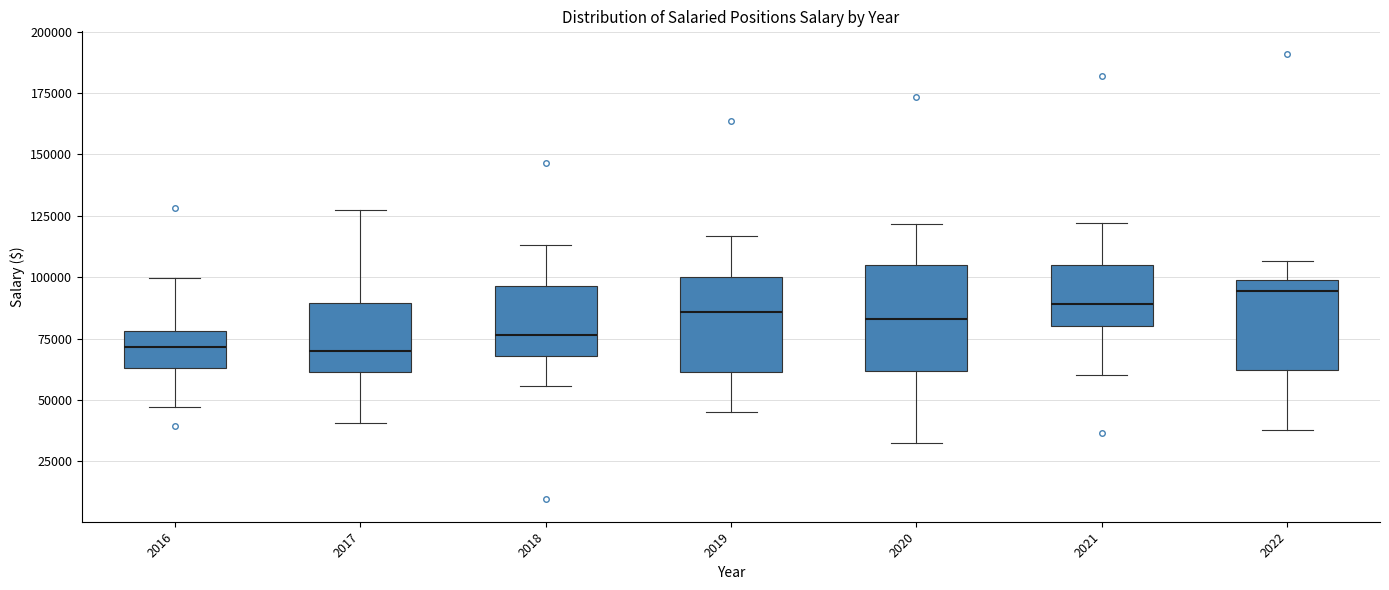

Where does the lower whisker of the box at x = 2019 end on the y-axis? The values are not printed on the chart, so give them approximately, as read against the axis.

45000